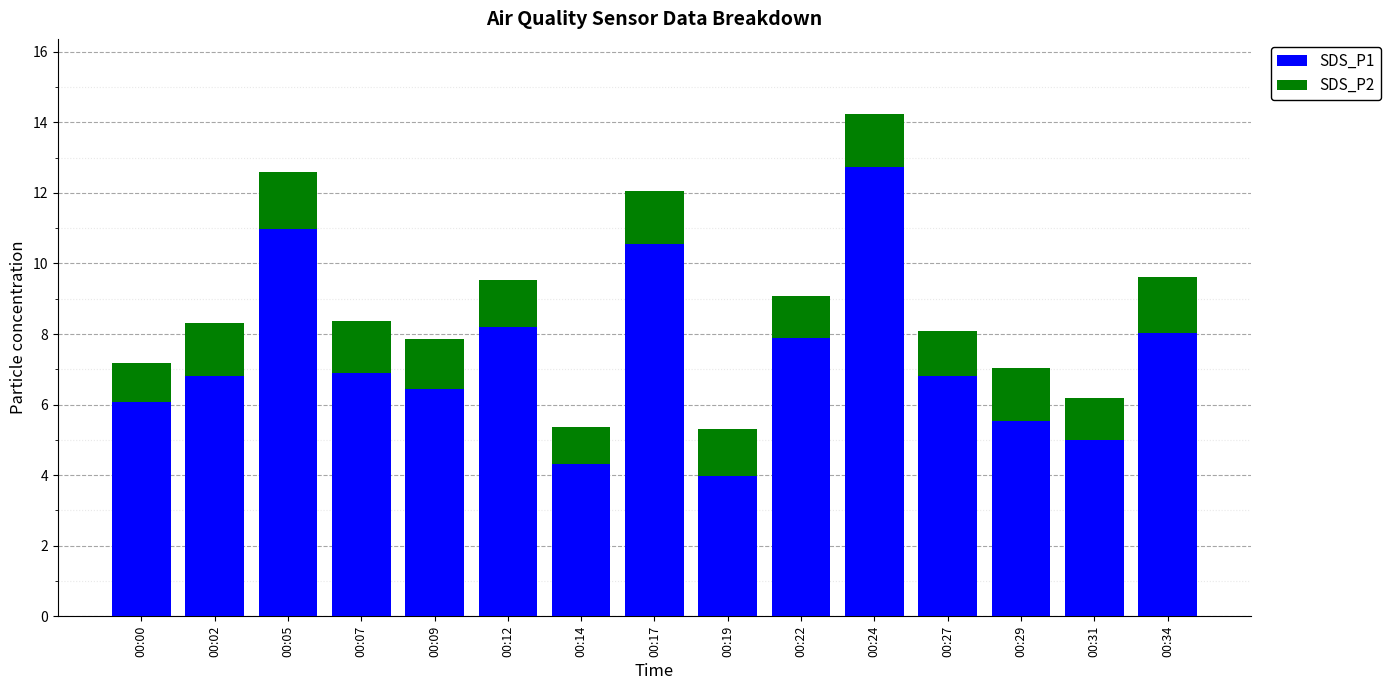

Does the chart contain any negative values?

No